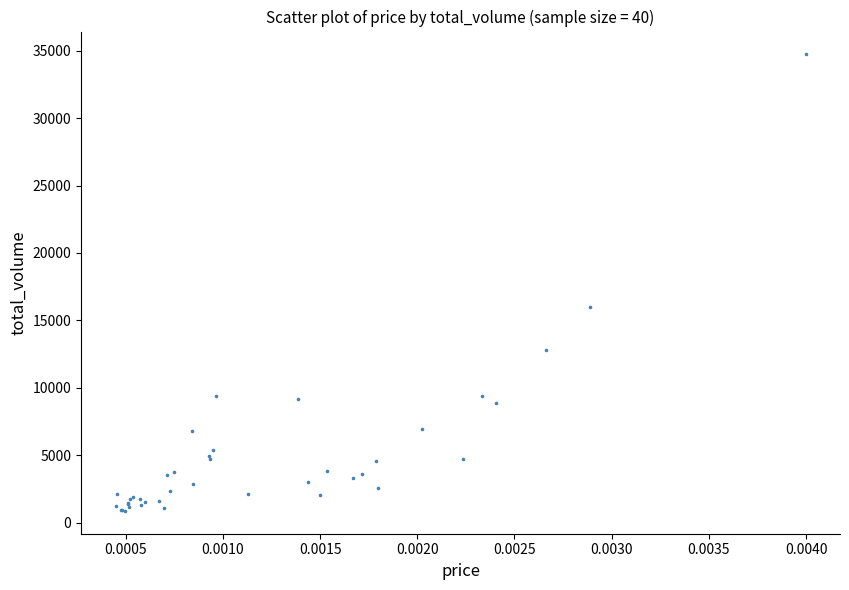

What Y value in the scatter plot is closest to 17800?

16002.1